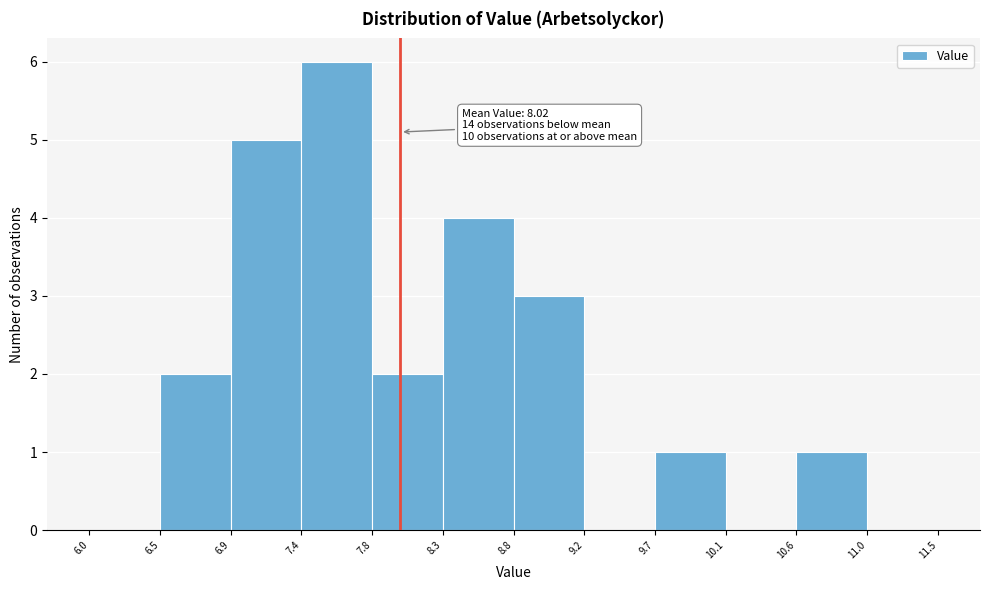

Over which range of the x-axis is the bar tallest?

7.4 to 7.8